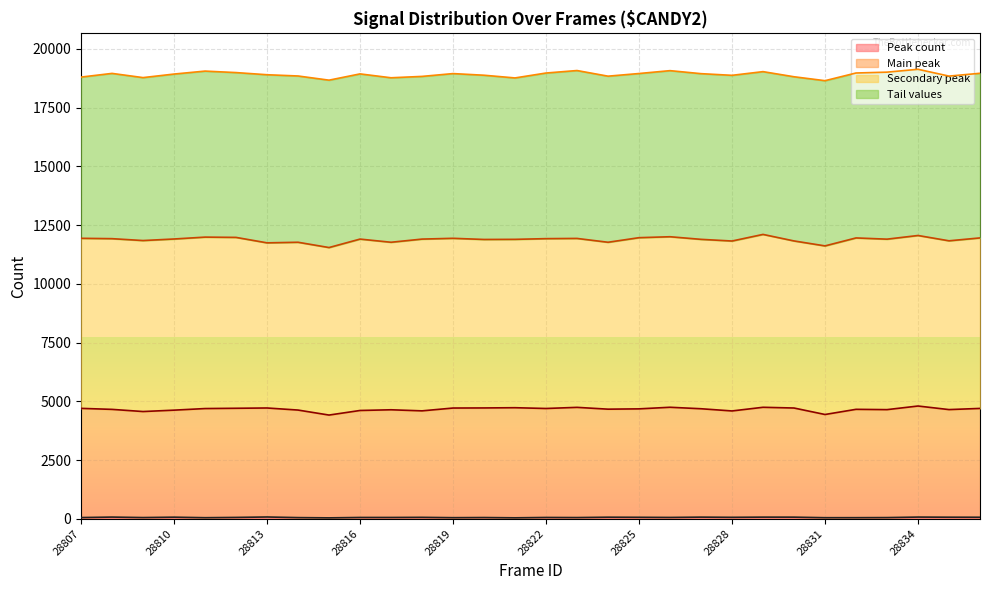

Is it true that Main peak equals 6887 at 28827?

False